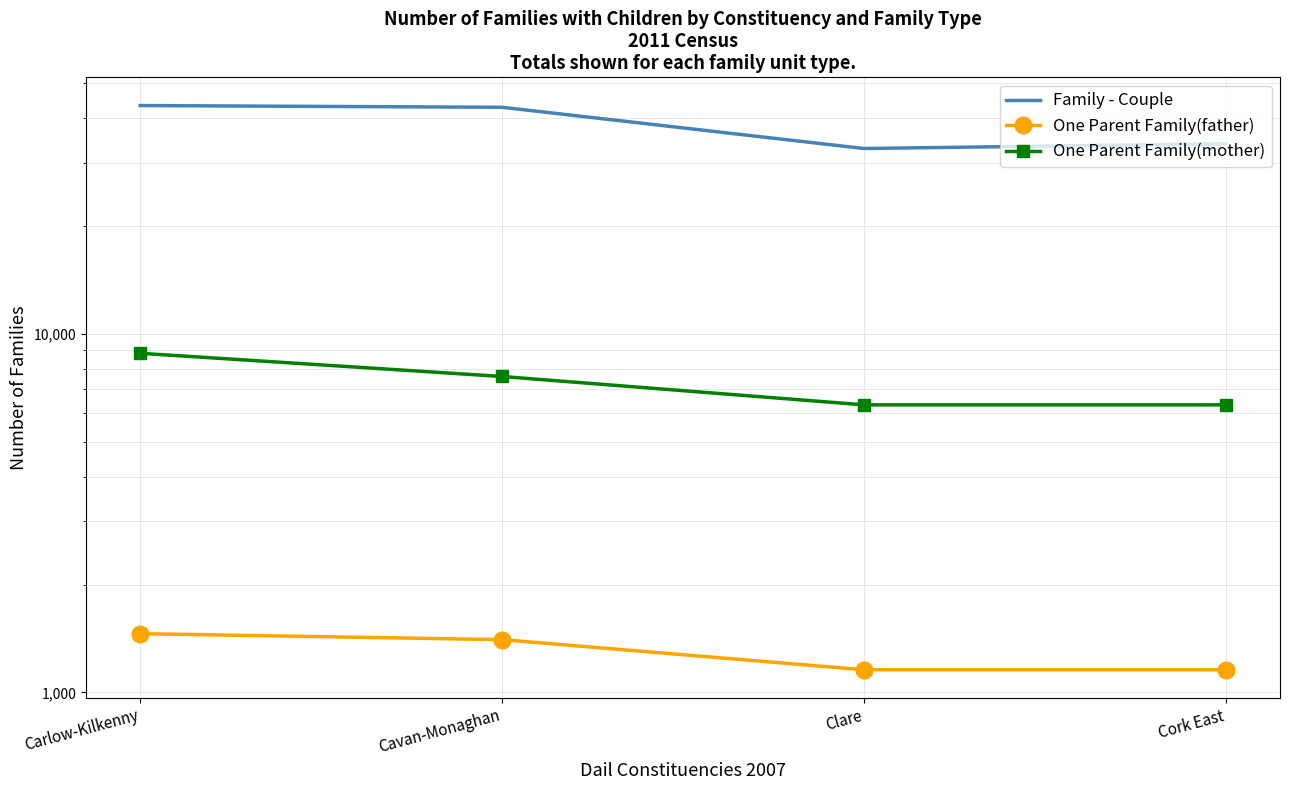

True or false: Family - Couple and One Parent Family(father) intersect in this chart.

False